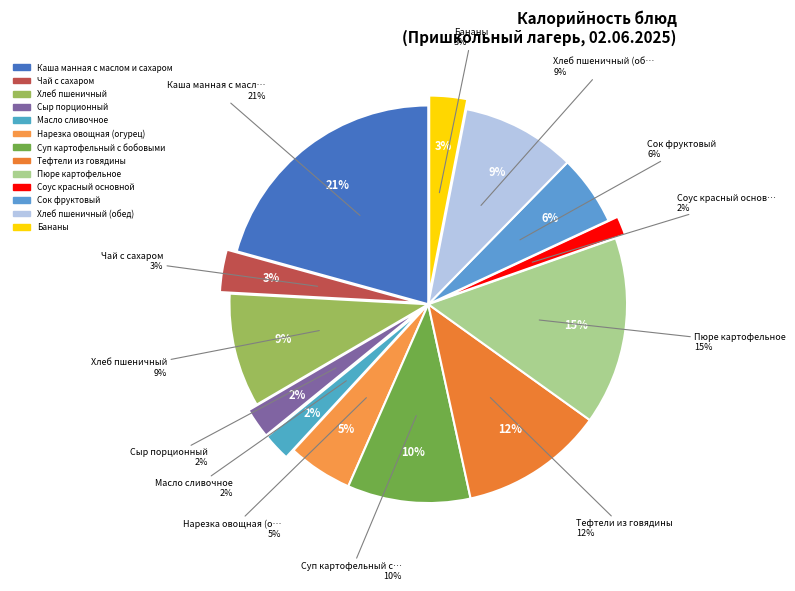

Which slice is the smallest?

Соус красный основной